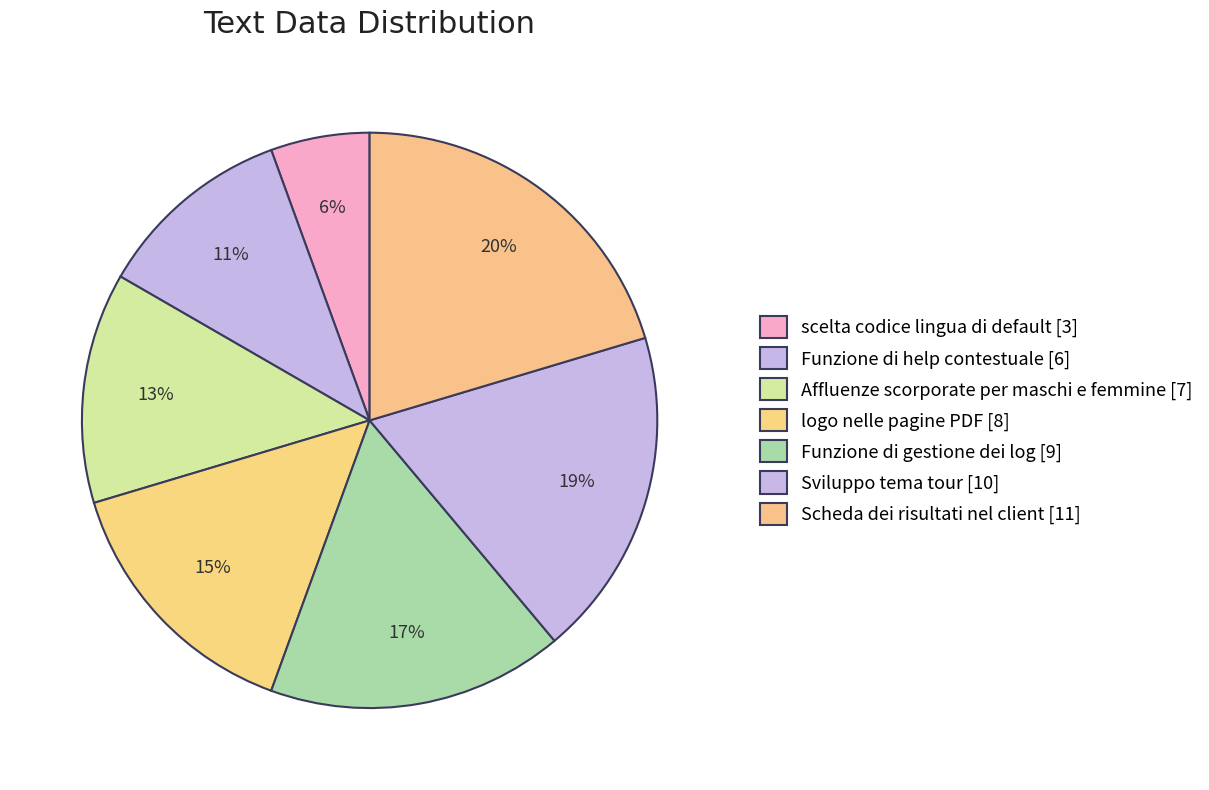

What is the ratio of the value at Affluenze scorporate per maschi e femmine to the value at logo nelle pagine PDF?

0.9